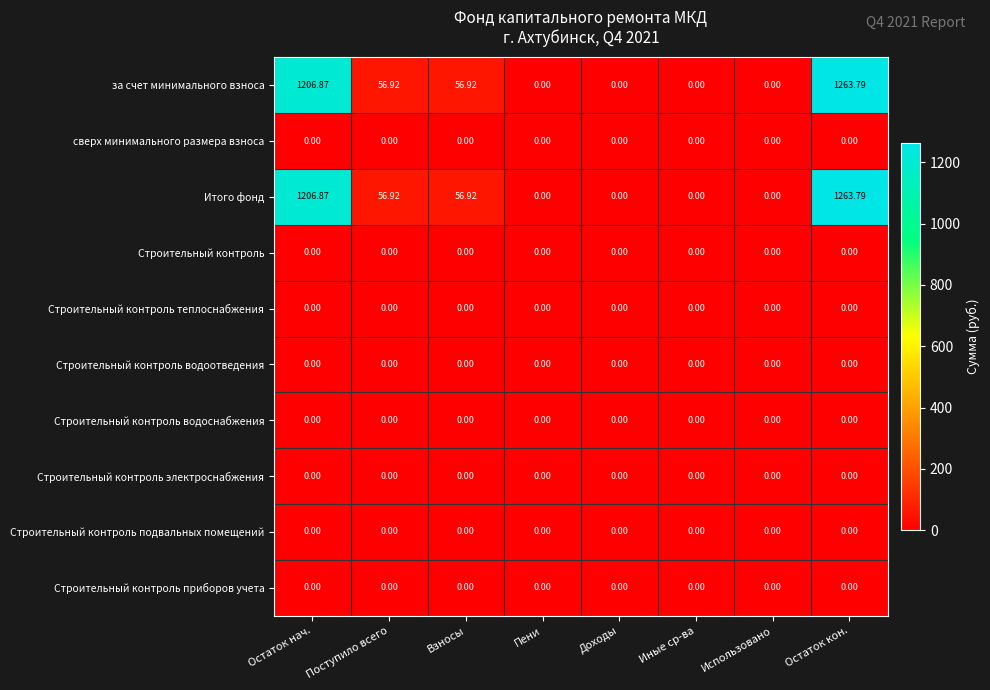

Rank the series at Поступило всего from lowest to highest value.

сверх минимального размера взноса, Строительный контроль, Строительный контроль теплоснабжения, Строительный контроль водоотведения, Строительный контроль водоснабжения, Строительный контроль электроснабжения, Строительный контроль подвальных помещений, Строительный контроль приборов учета, за счет минимального взноса, Итого фонд